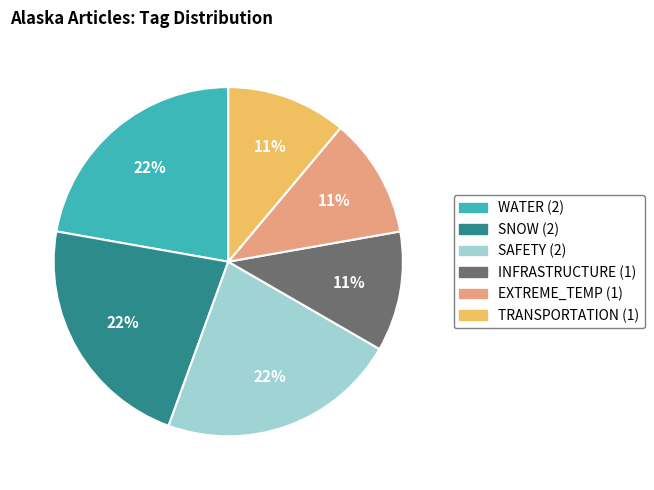

Is there a majority slice in this chart?

No